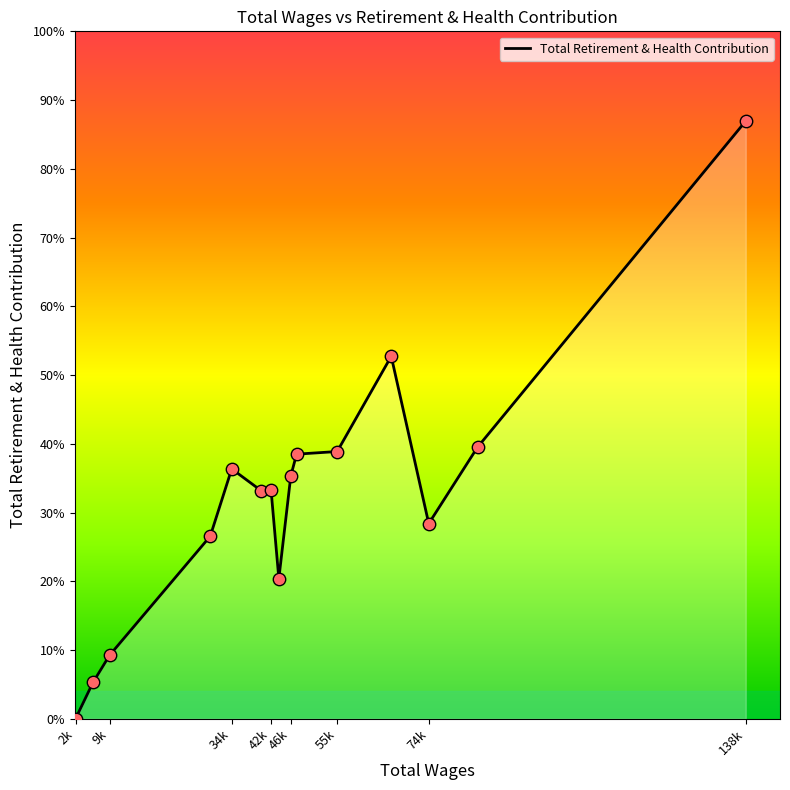

Does the chart have visible grid lines?

No